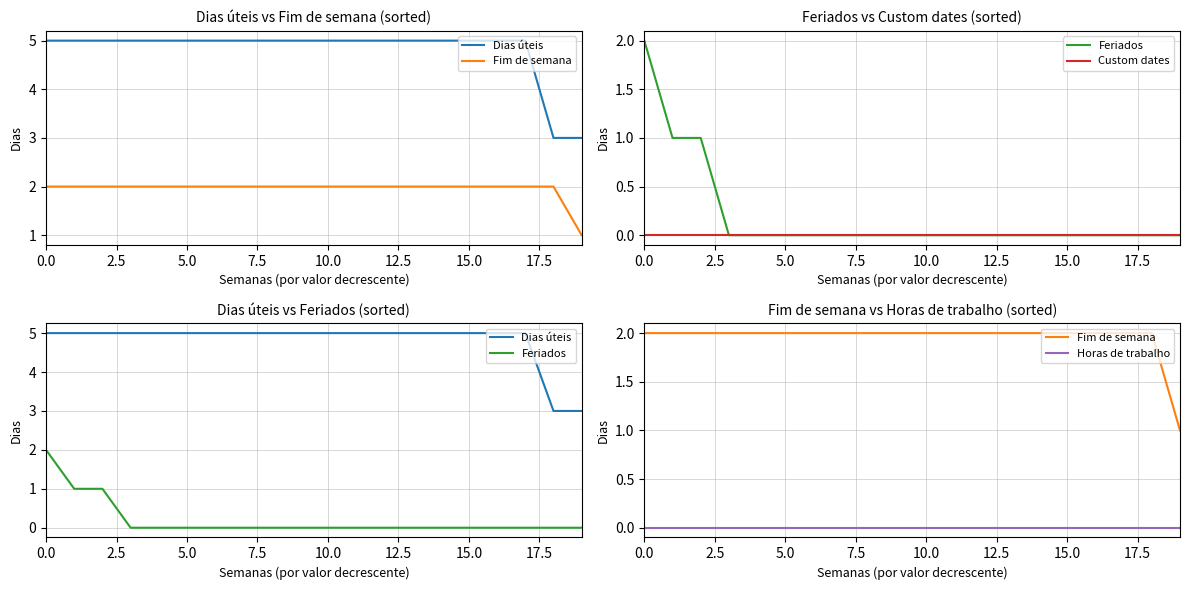

True or false: Custom dates and Dias úteis cross at least once.

False